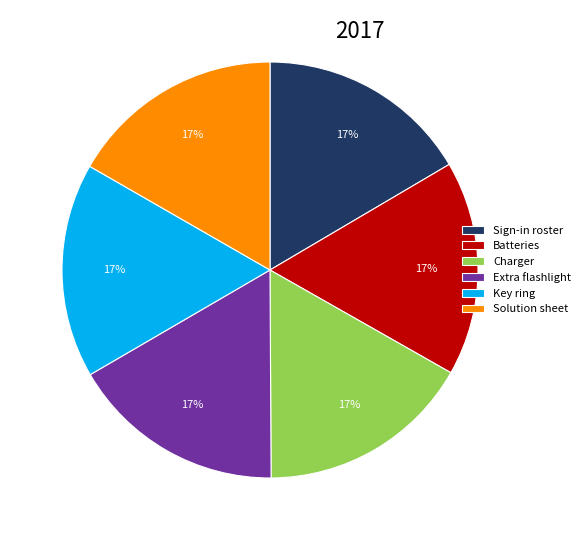

The Extra flashlight slice represents 10% of the pie. True or false?

False